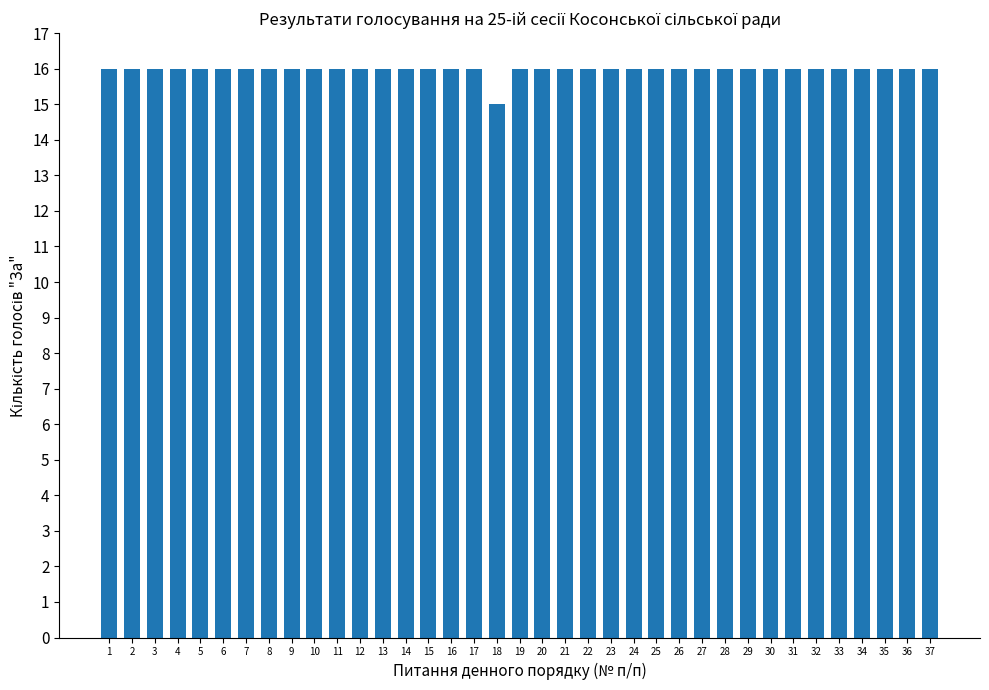

Reading left to right, transcribe all the data shown in this chart.

16	16	16	16	16	16	16	16	16	16	16	16	16	16	16	16	16	15	16	16	16	16	16	16	16	16	16	16	16	16	16	16	16	16	16	16	16